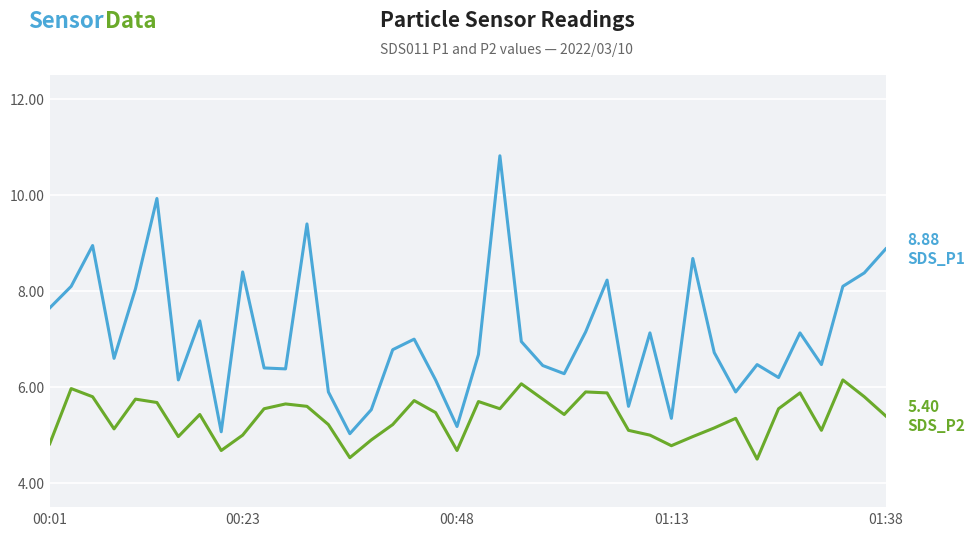

What is the smallest value displayed?

4.5